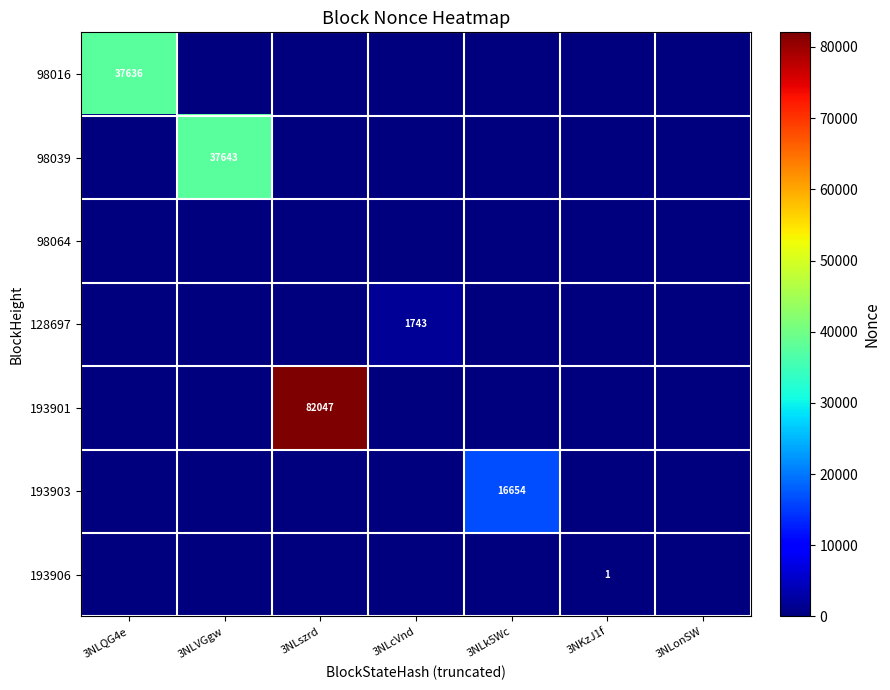

What is the greatest value displayed?

82047